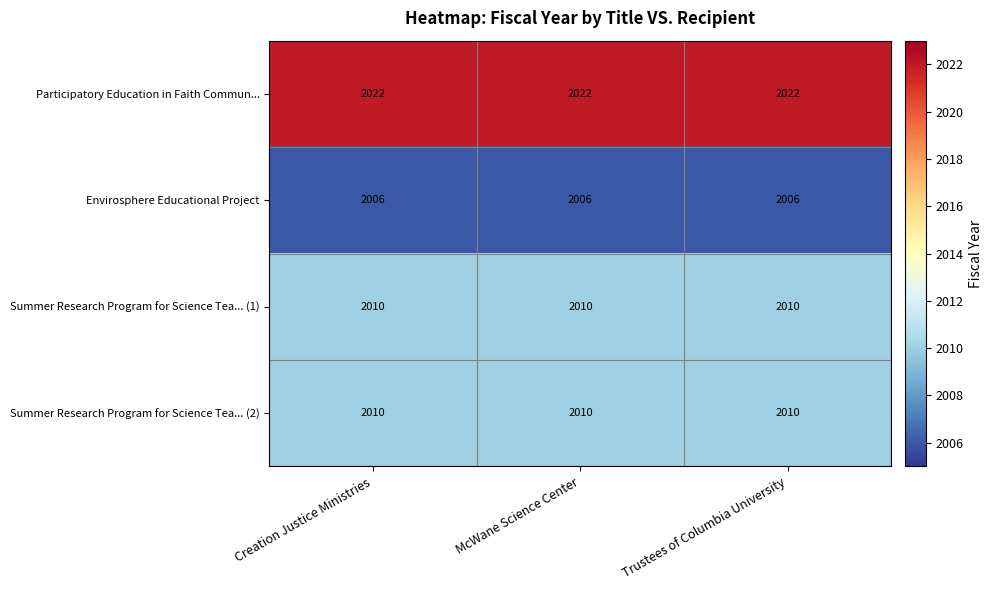

The Summer Research Program for Science Tea... (1) series shows 527 at Trustees of Columbia University. True or false?

False